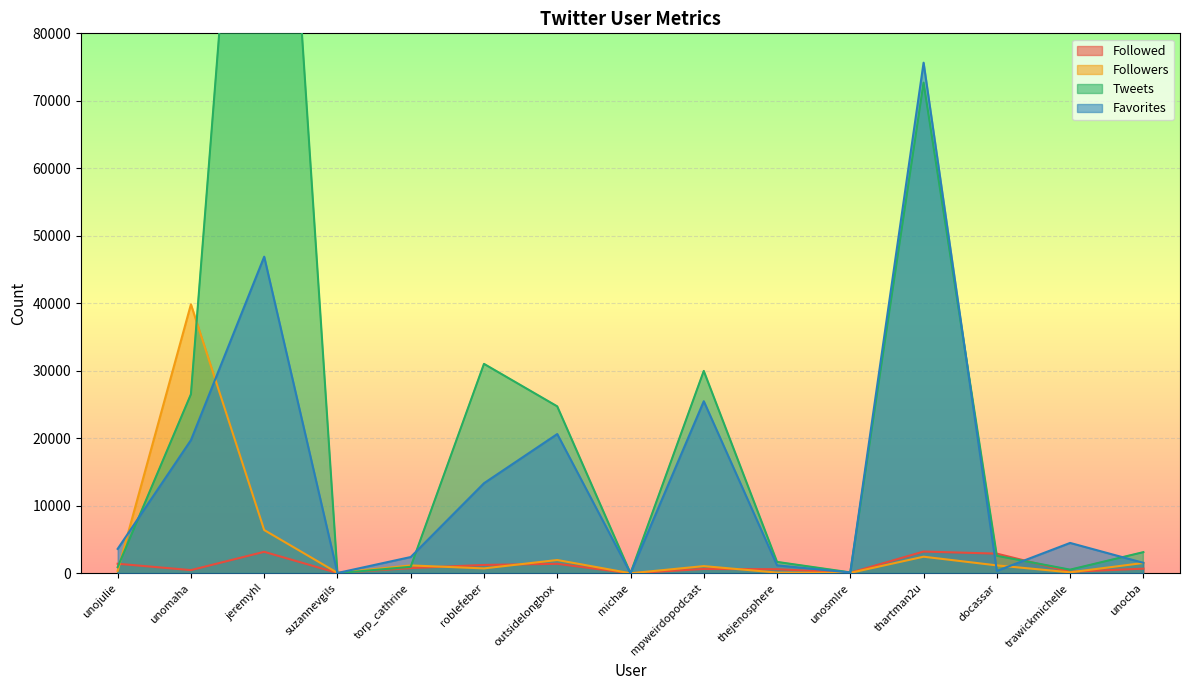

True or false: Followers and Tweets cross at least once.

True